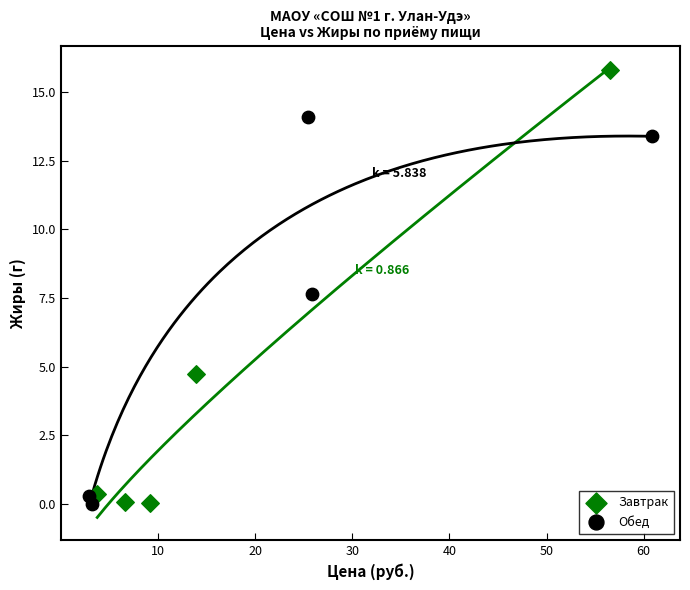

Which series has the largest Y range (max minus min)?

Завтрак